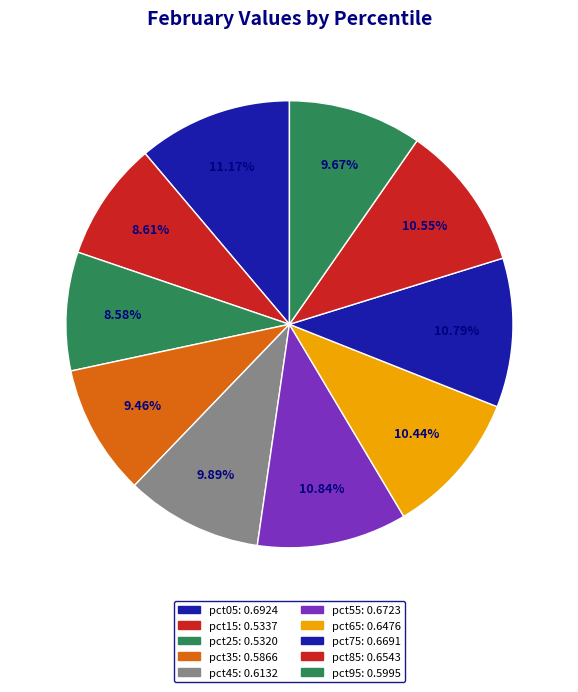

Which category has the biggest portion of the pie?

pct05